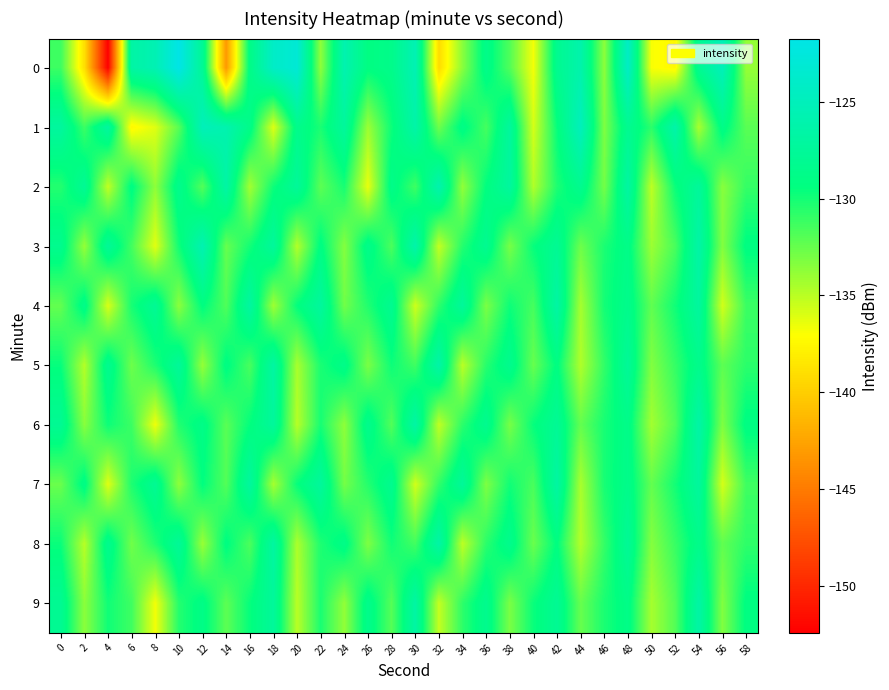

Between 10 and 44, which is larger?

10